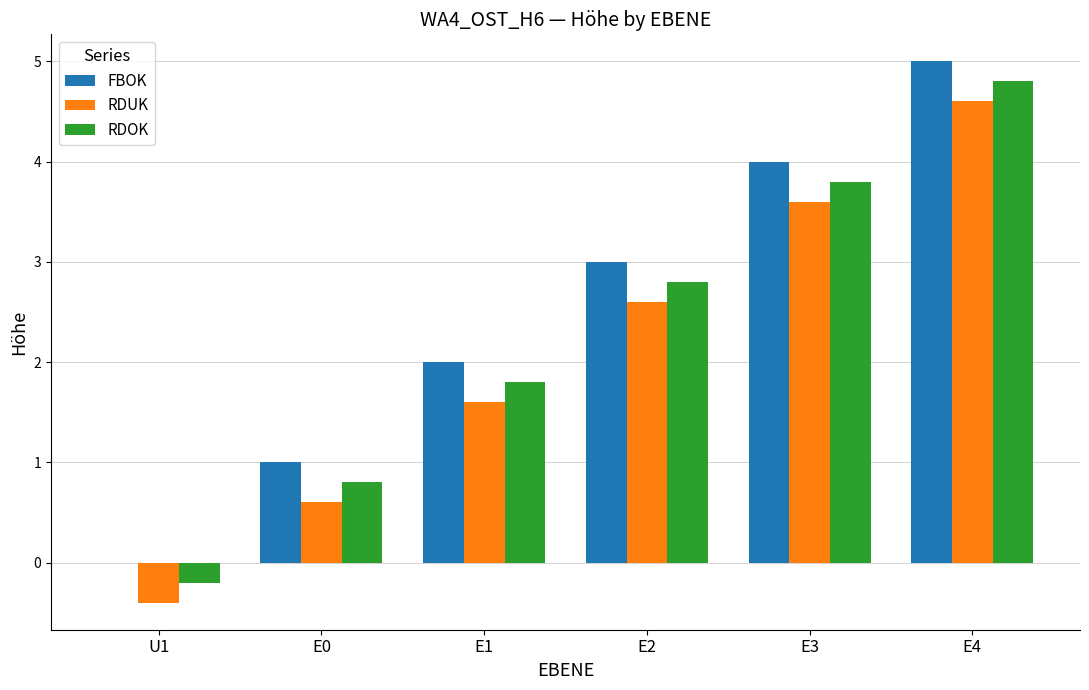

What is the total value across all series at E3?

11.4